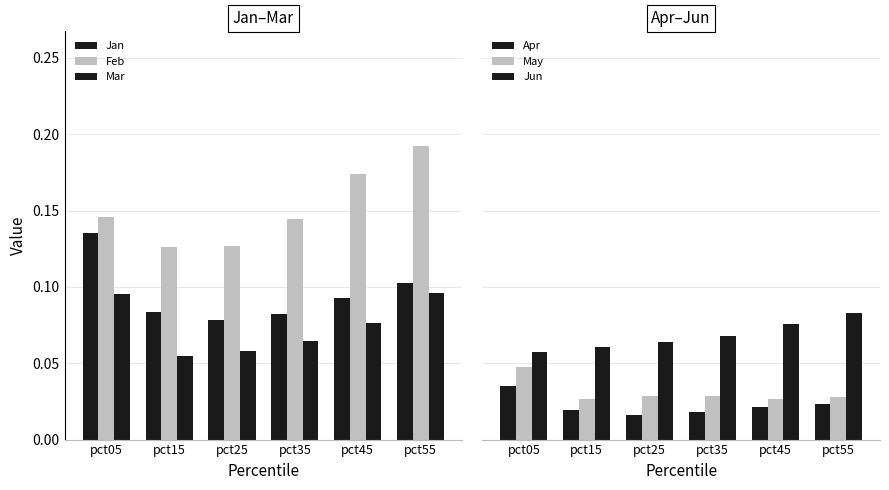

How many Feb values are between 0 and 1?

6